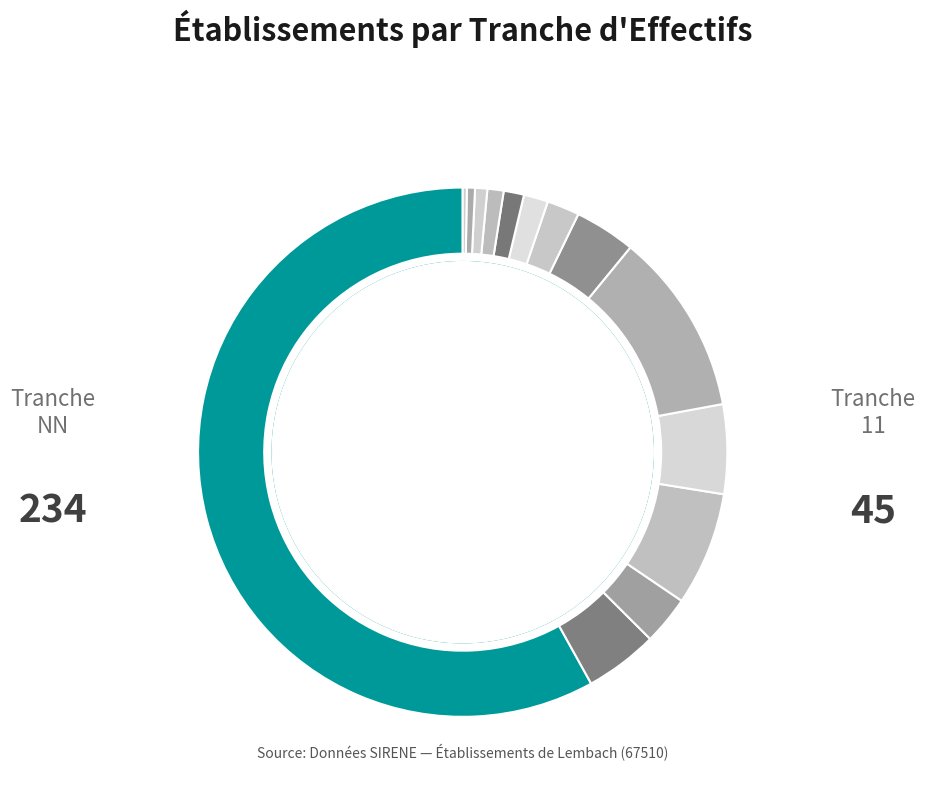

Which category has the smallest portion of the pie?

51